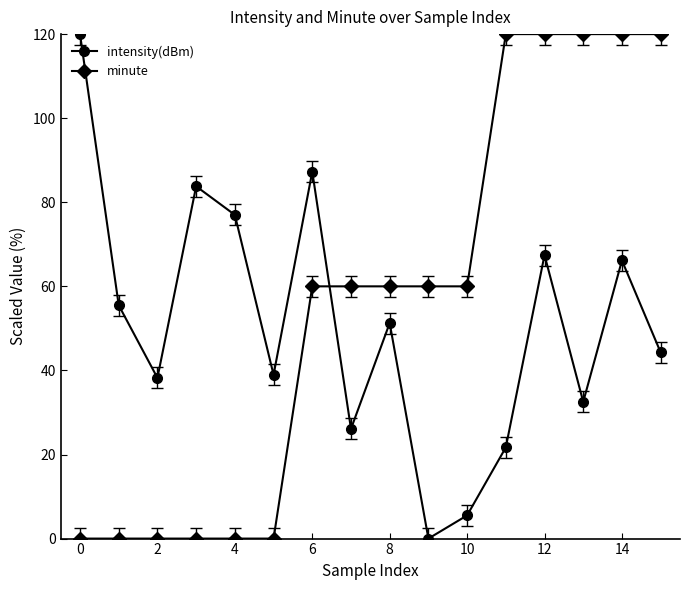

What is the greatest value displayed?

120.0